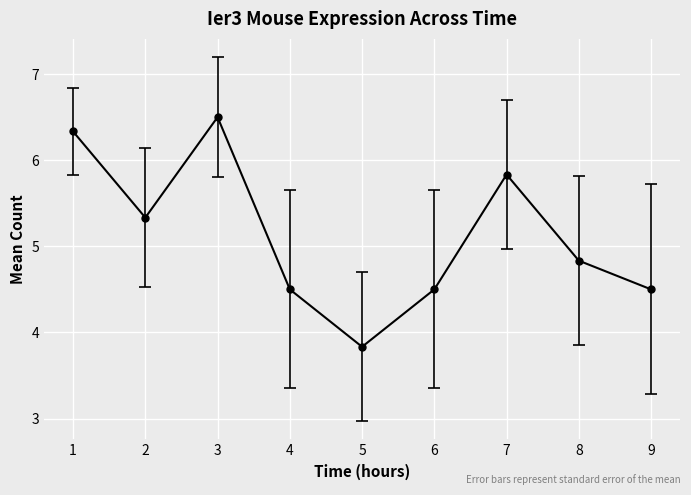

Reading right to left, transcribe all the data shown in this chart.

4.5	4.8	5.8	4.5	3.8	4.5	6.5	5.3	6.3